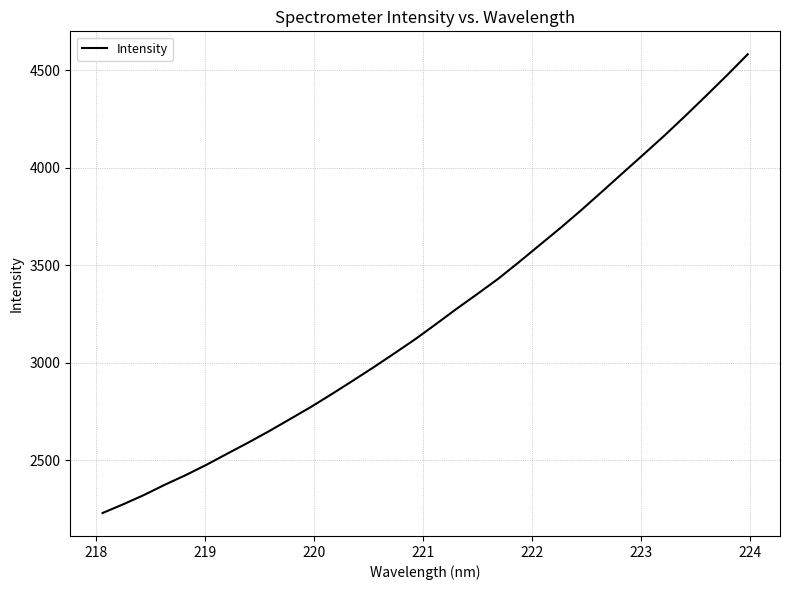

What is the minimum value shown in the chart?

2228.9